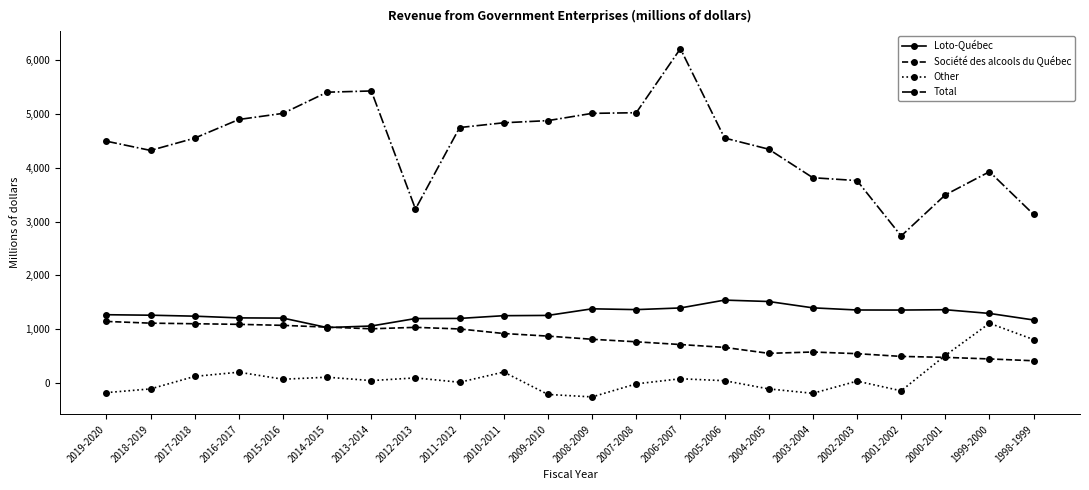

Is this an area chart (filled region under the line)?

No